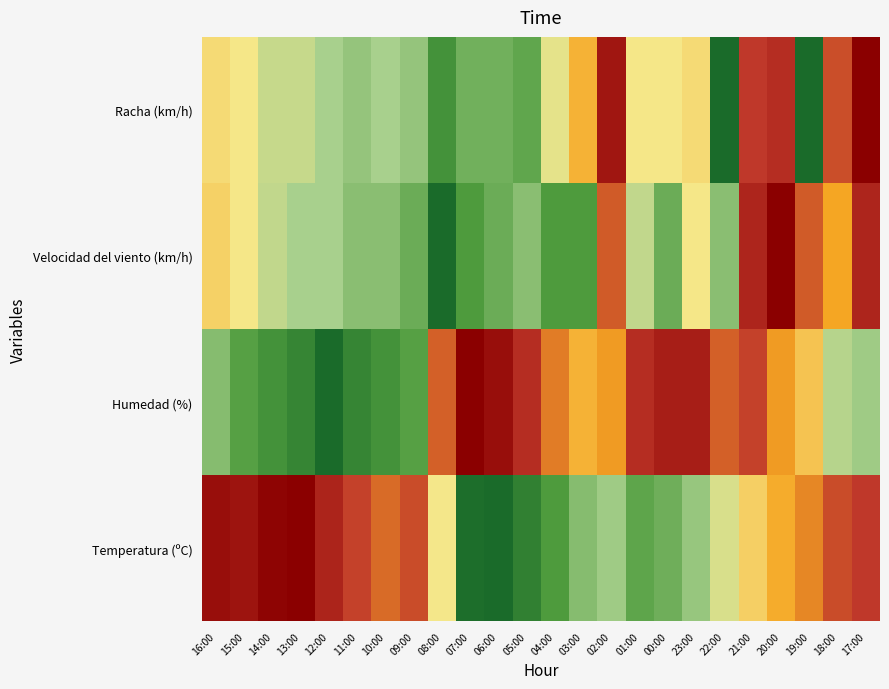

What is the total value across all series at 08:00?

1.4